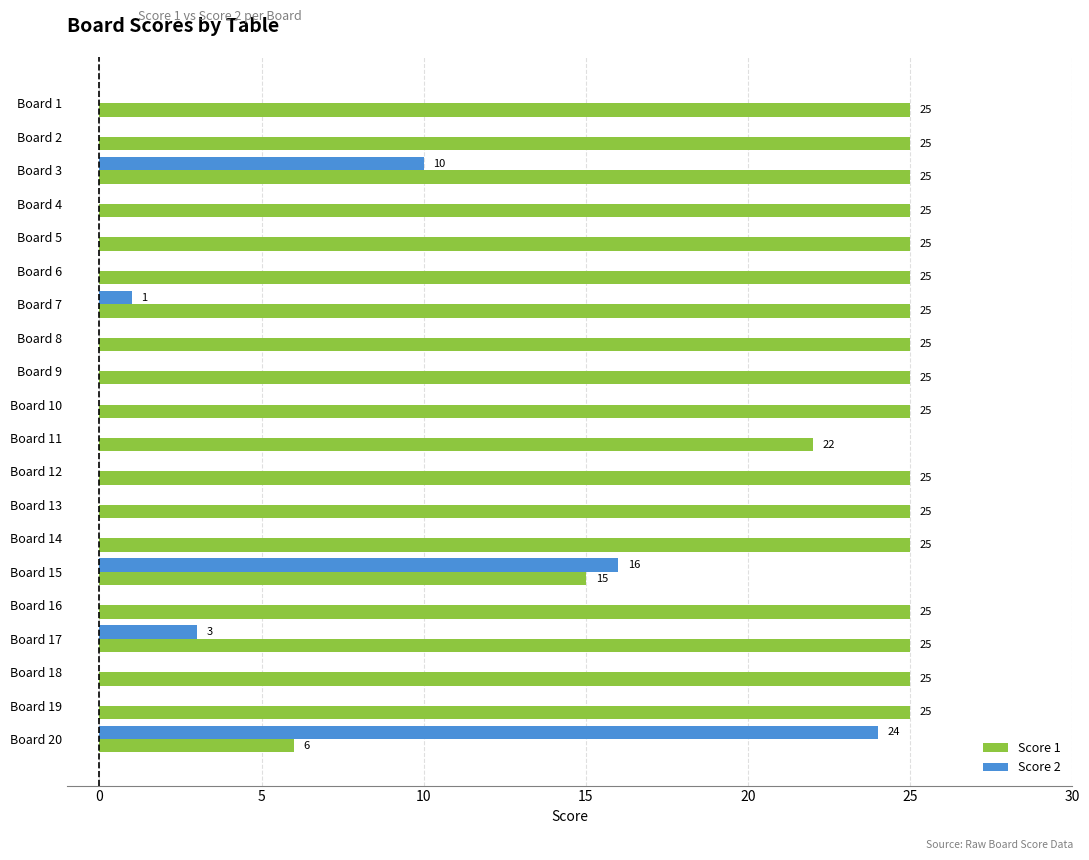

How many values in the Score 2 series exceed 0?

5